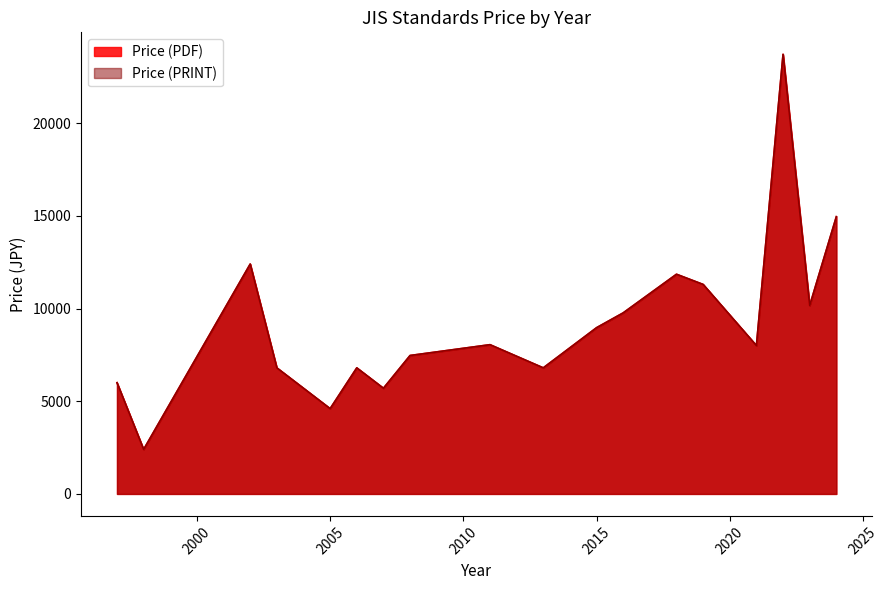

Does the chart display data point markers on the line(s)?

No